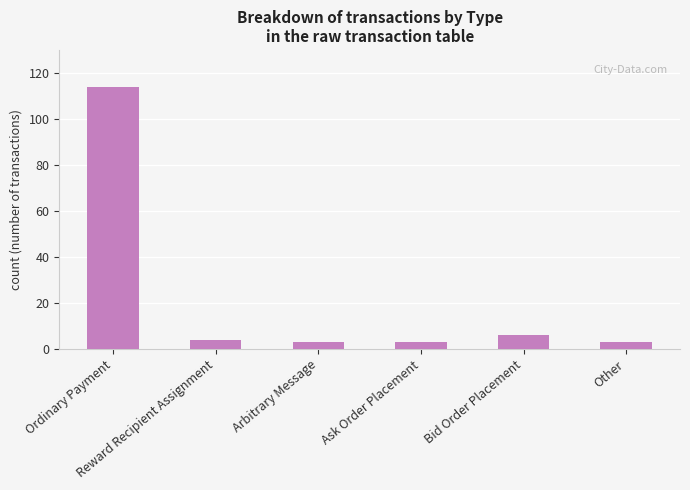

Where does the data first go above 4?

Ordinary Payment